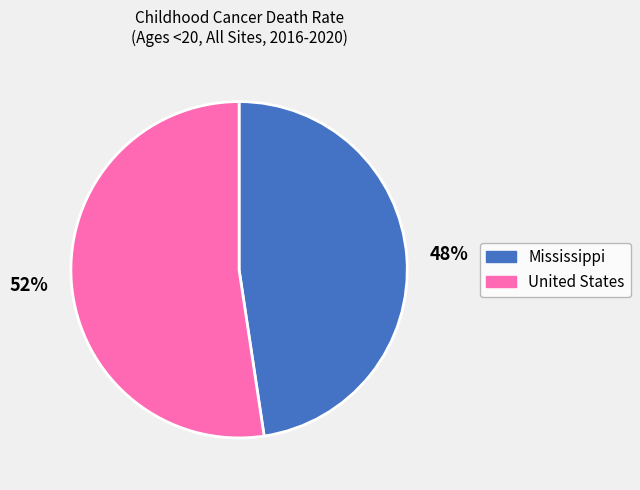

What is the largest slice in the pie chart?

United States